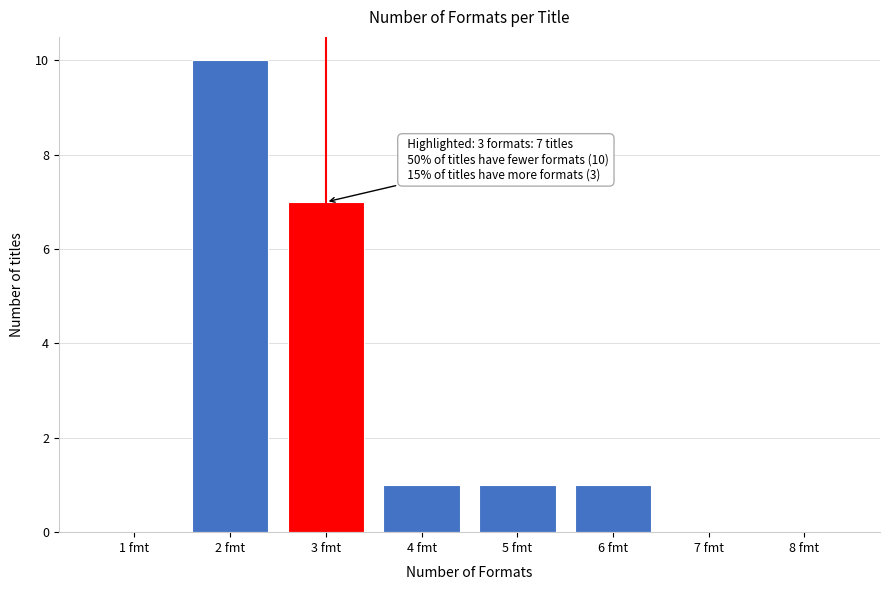

Reading left to right, what are all the values shown in this chart?

1 fmt=0	2 fmt=10	3 fmt=7	4 fmt=1	5 fmt=1	6 fmt=1	7 fmt=0	8 fmt=0